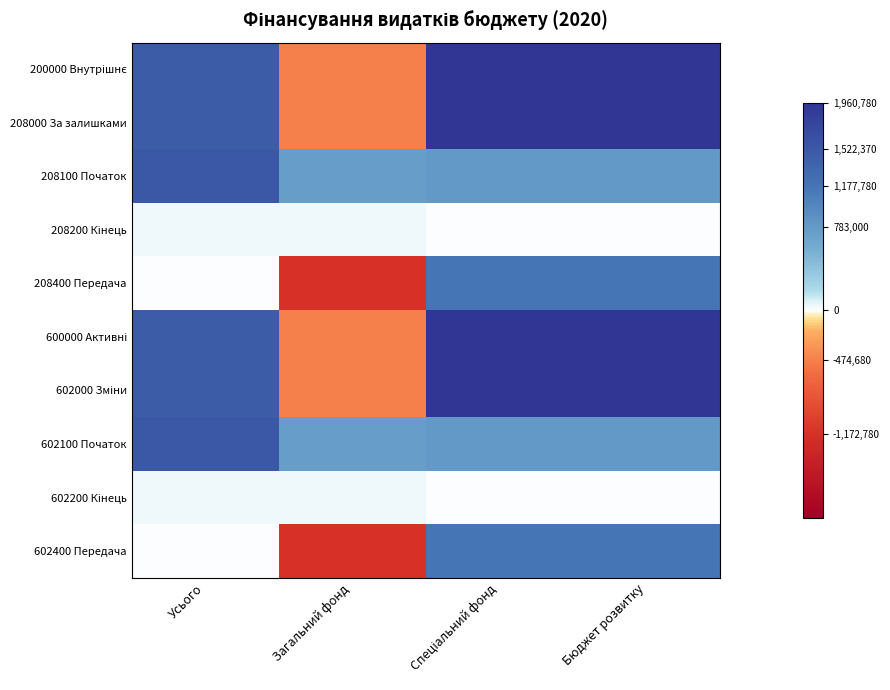

How many series are shown in this chart?

10